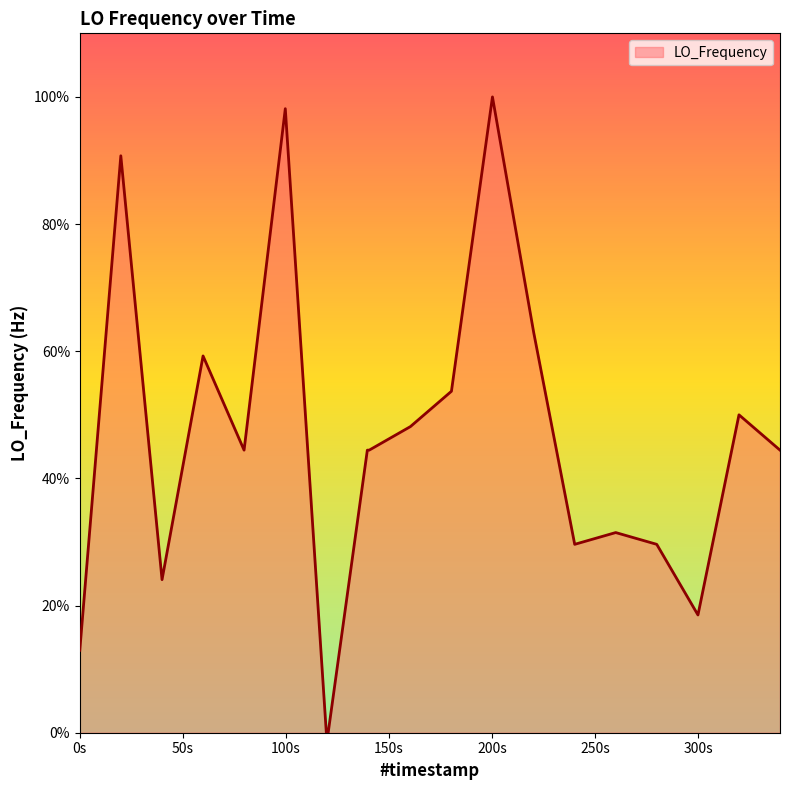

What is the difference between the maximum and minimum values?

100.0